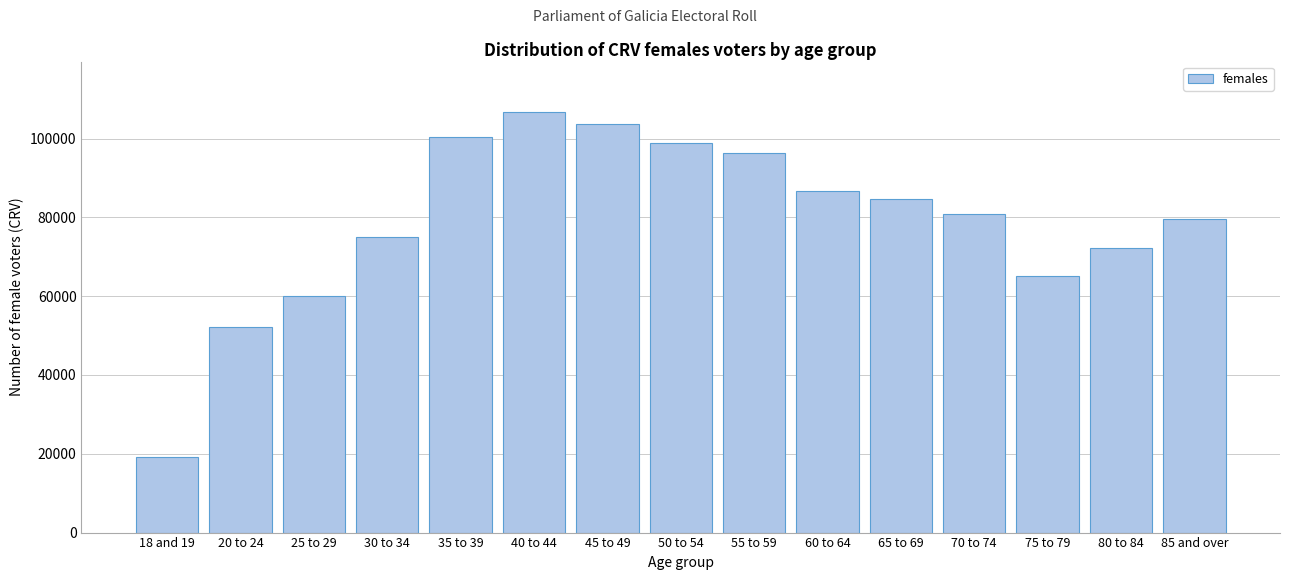

Reading left to right, what are all the values shown in this chart?

18 and 19=19261	20 to 24=52282	25 to 29=60033	30 to 34=74970	35 to 39=100363	40 to 44=106741	45 to 49=103600	50 to 54=98999	55 to 59=96296	60 to 64=86665	65 to 69=84745	70 to 74=80939	75 to 79=65037	80 to 84=72293	85 and over=79532